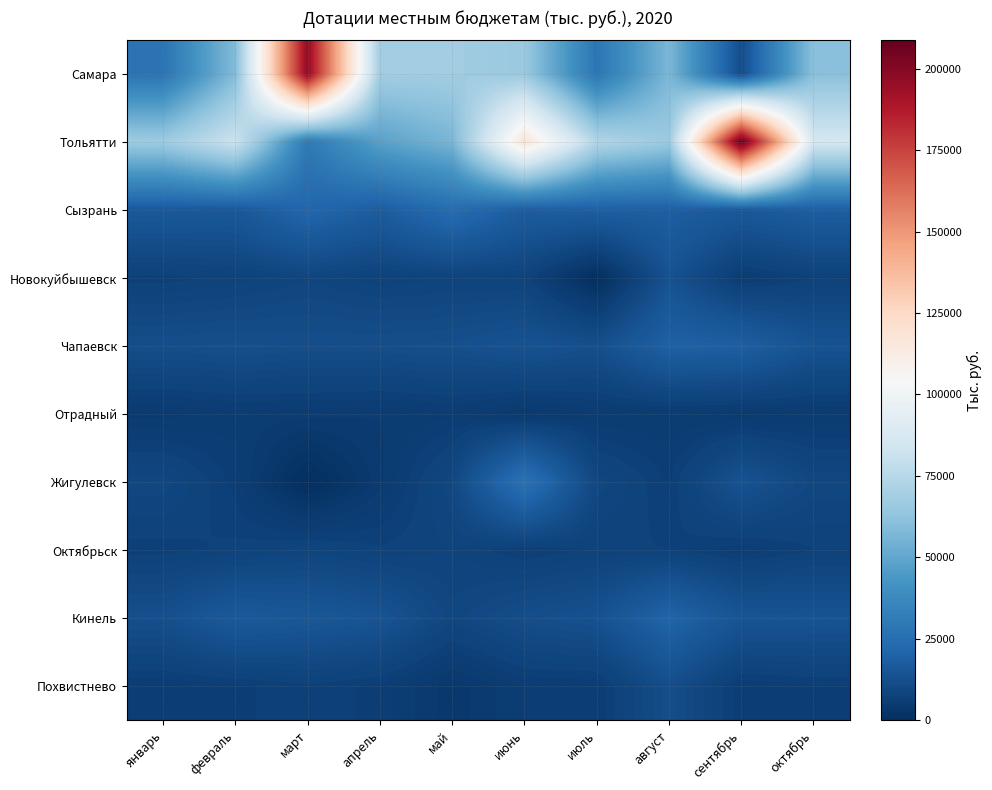

What is the difference between the highest and lowest values at июнь?

113838.5